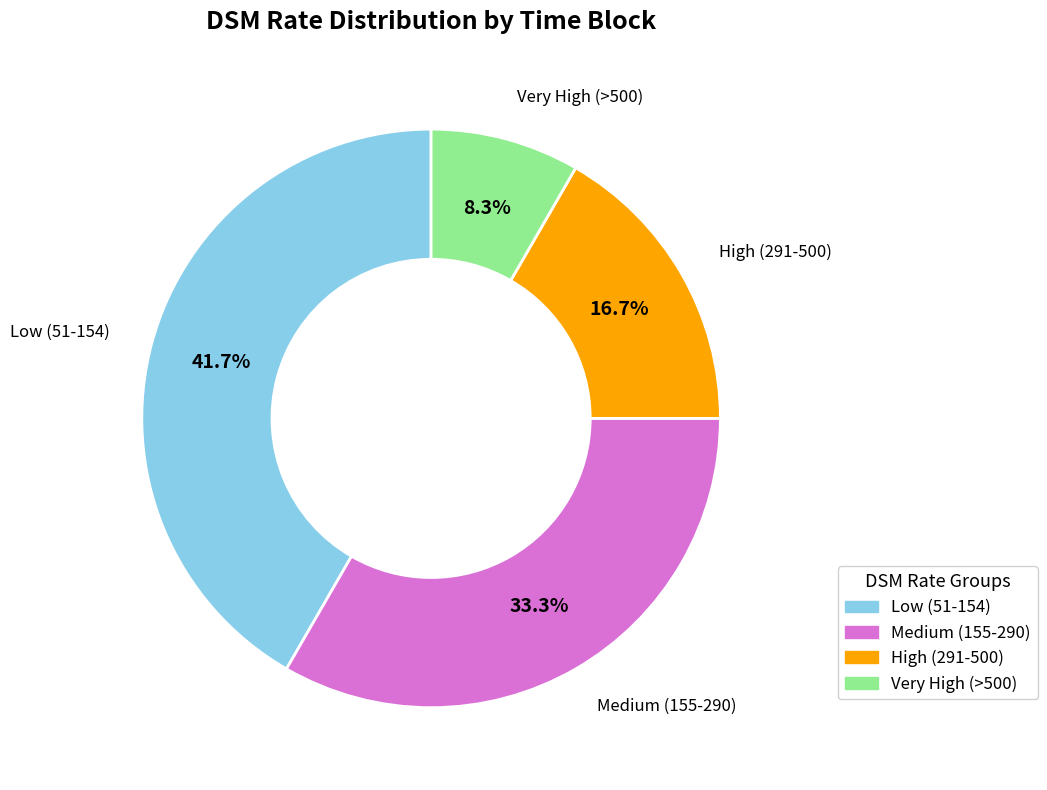

Is there any slice that represents more than half of the pie?

No